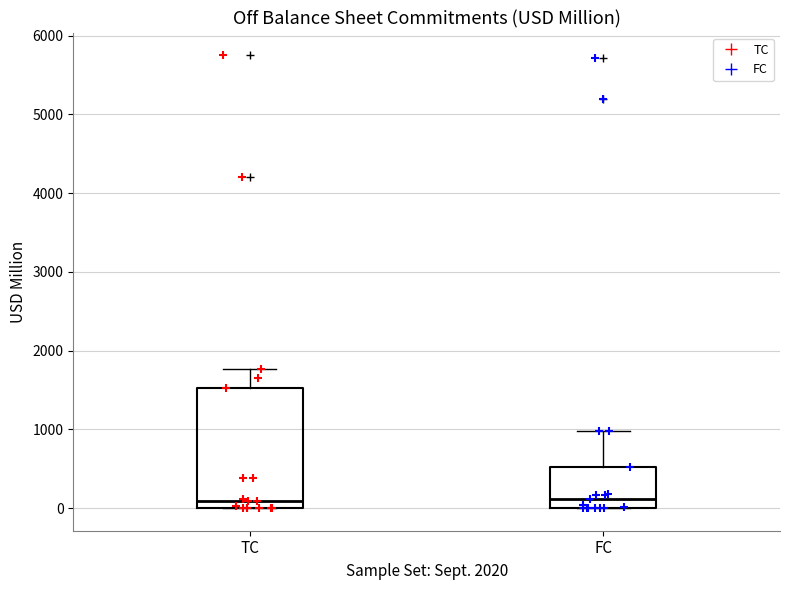

Which box is the tallest, from its lower edge to its upper edge?

TC